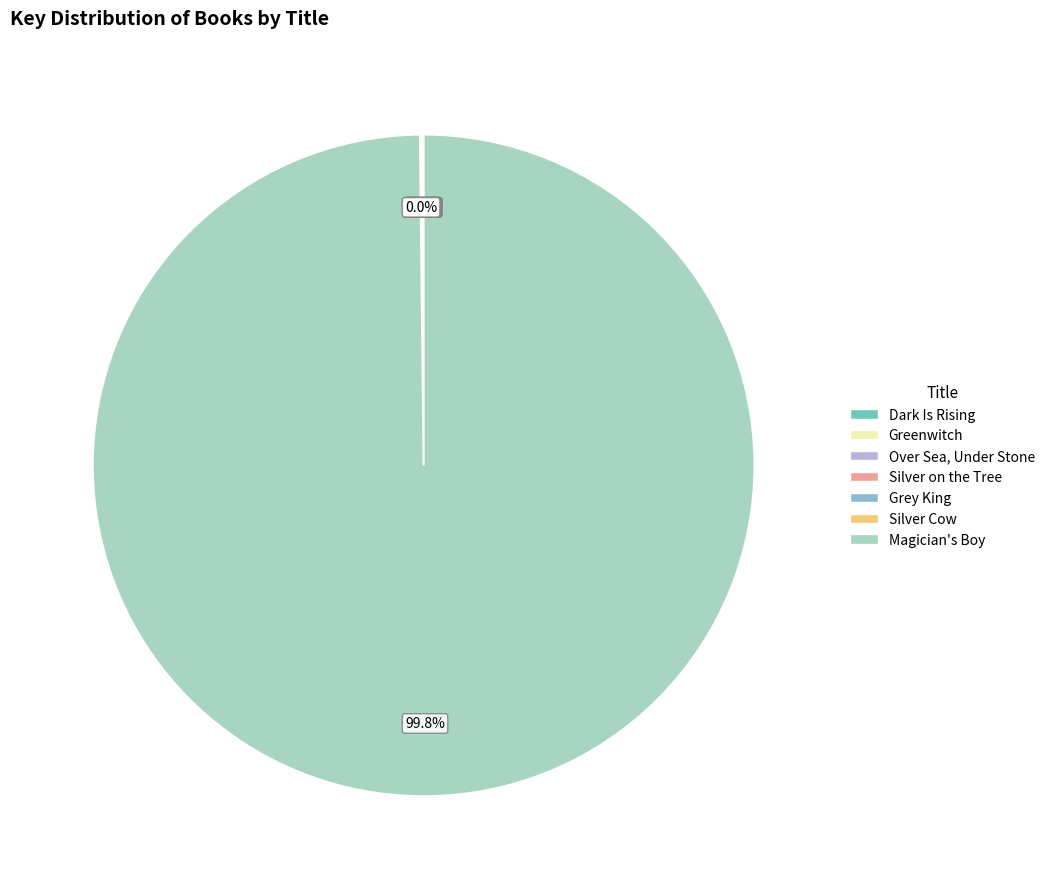

To the nearest percent, what is the difference between the Greenwitch and Magician's Boy slice percentages?

100%